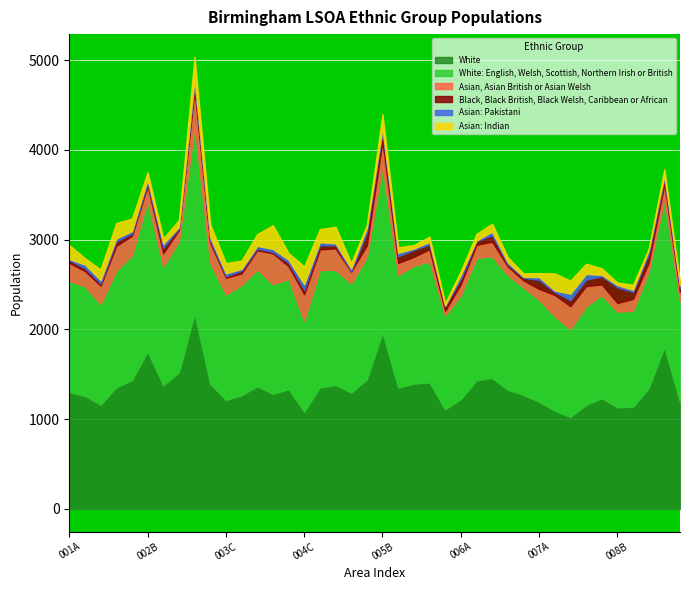

Which series has the largest total across all categories?

White